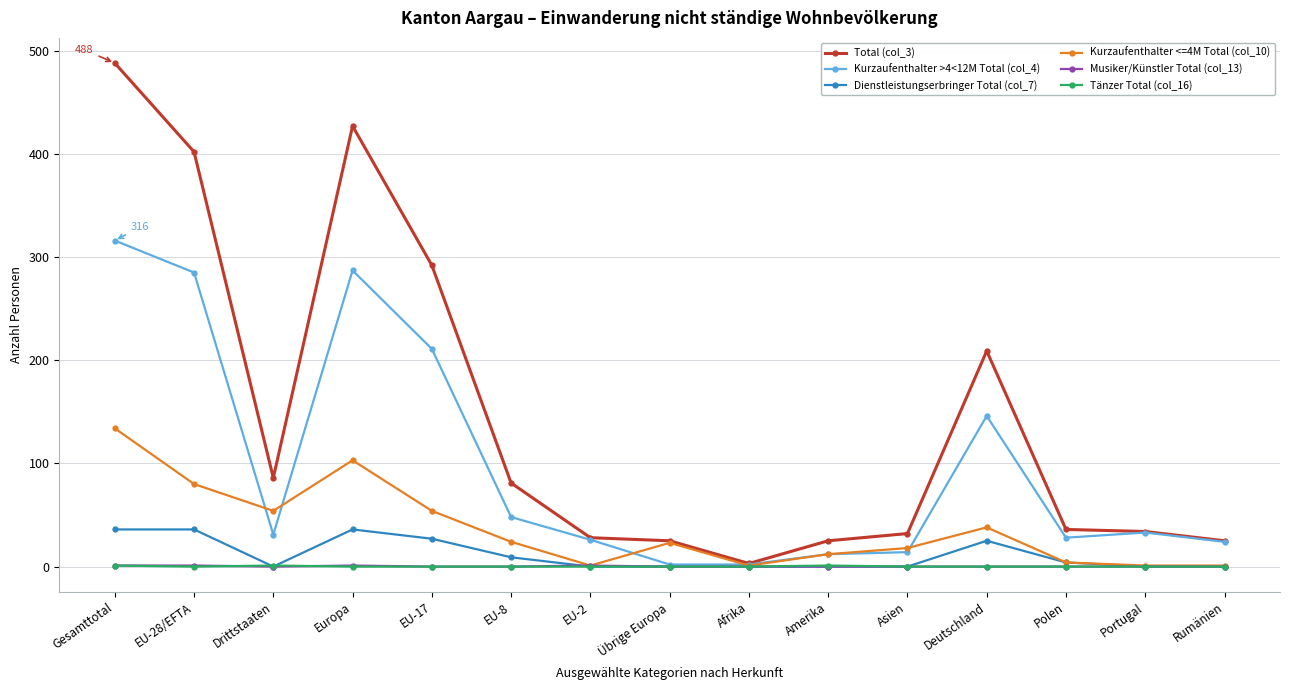

At which category does Dienstleistungserbringer Total (col_7) reach its first local valley?

Drittstaaten